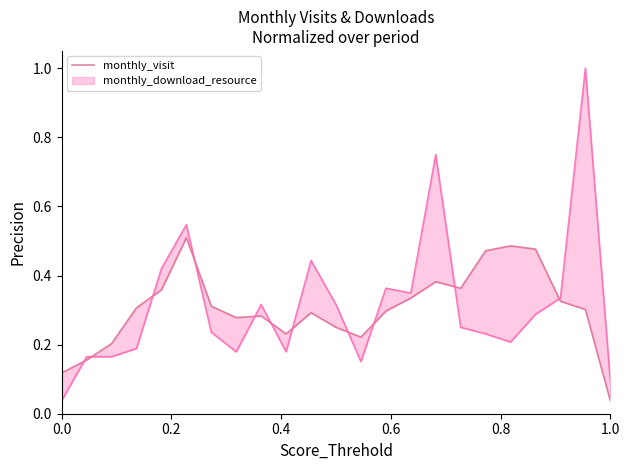

What is the difference between the maximum and minimum values?

0.5